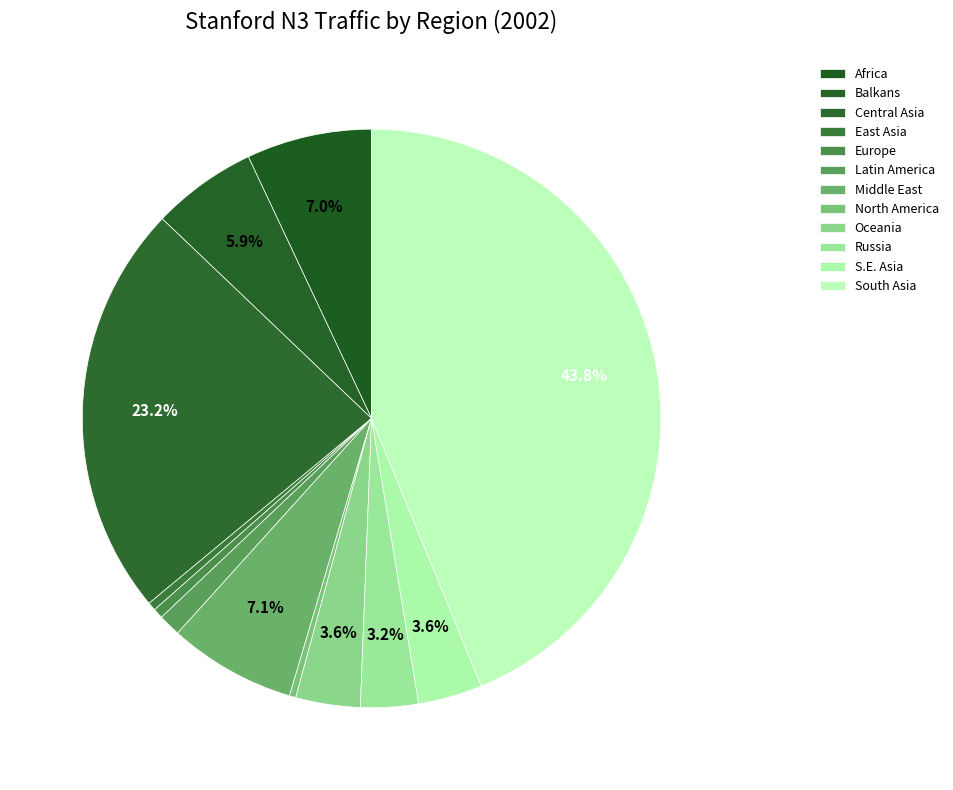

Is it true that Balkans is 6% of the pie?

True